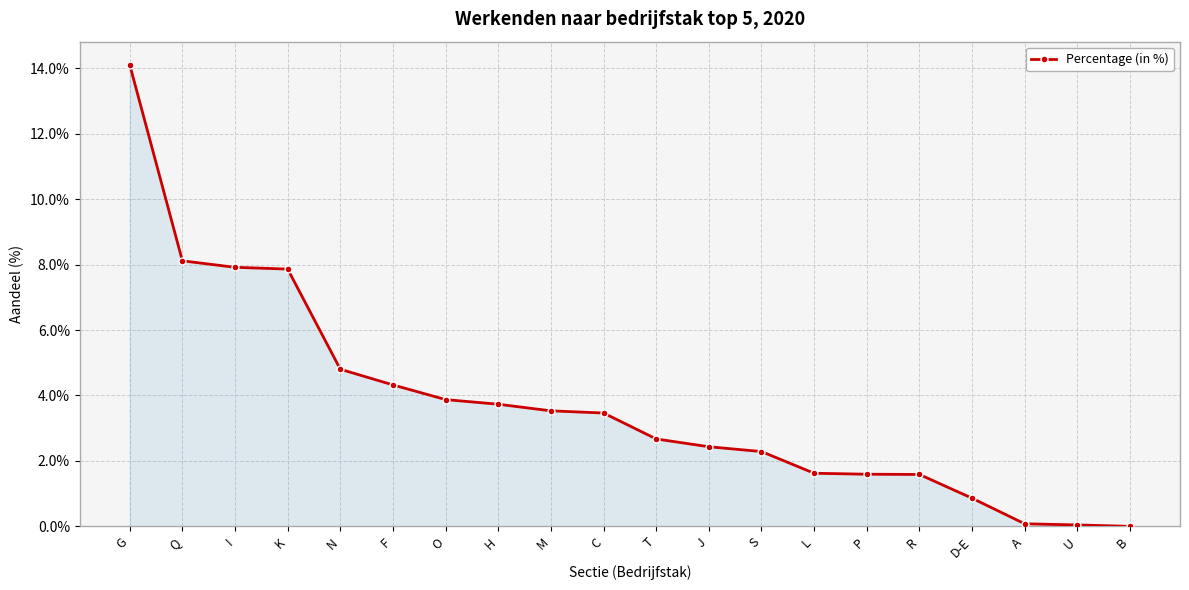

Which label corresponds to the largest value in the chart?

G